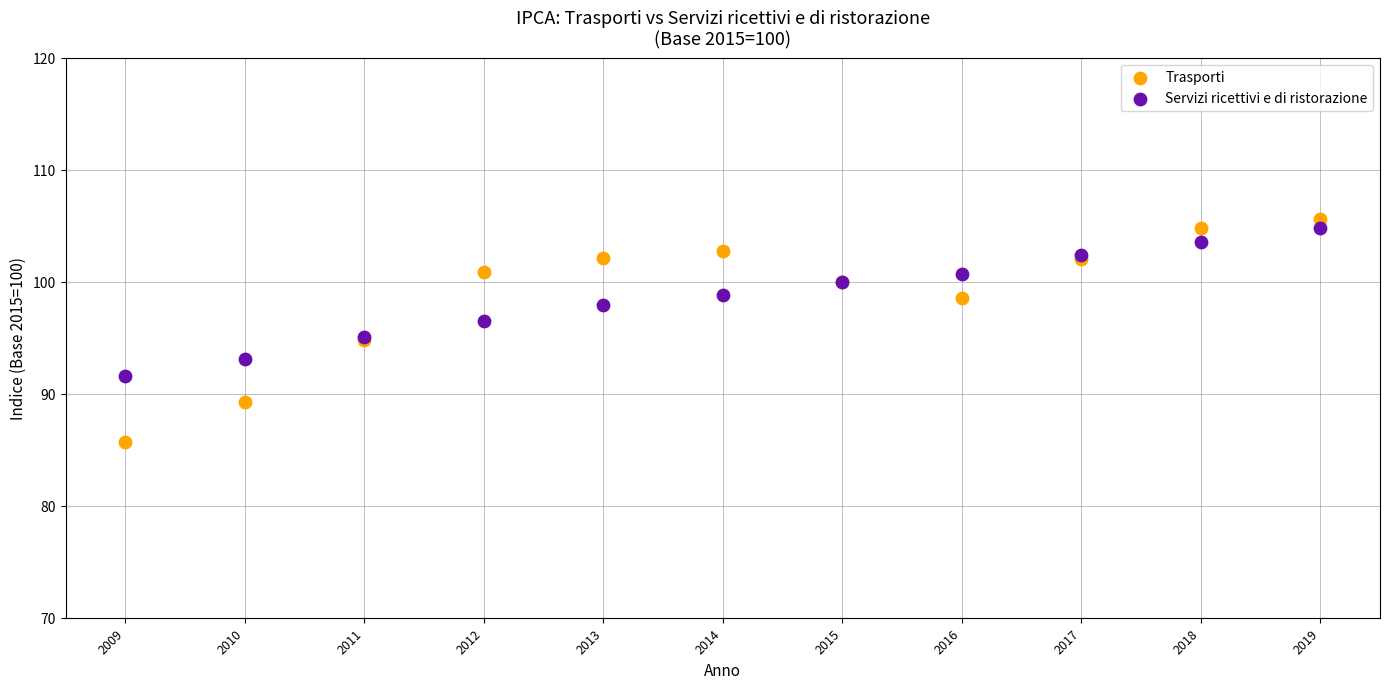

Which series has the widest spread of Y values?

Trasporti